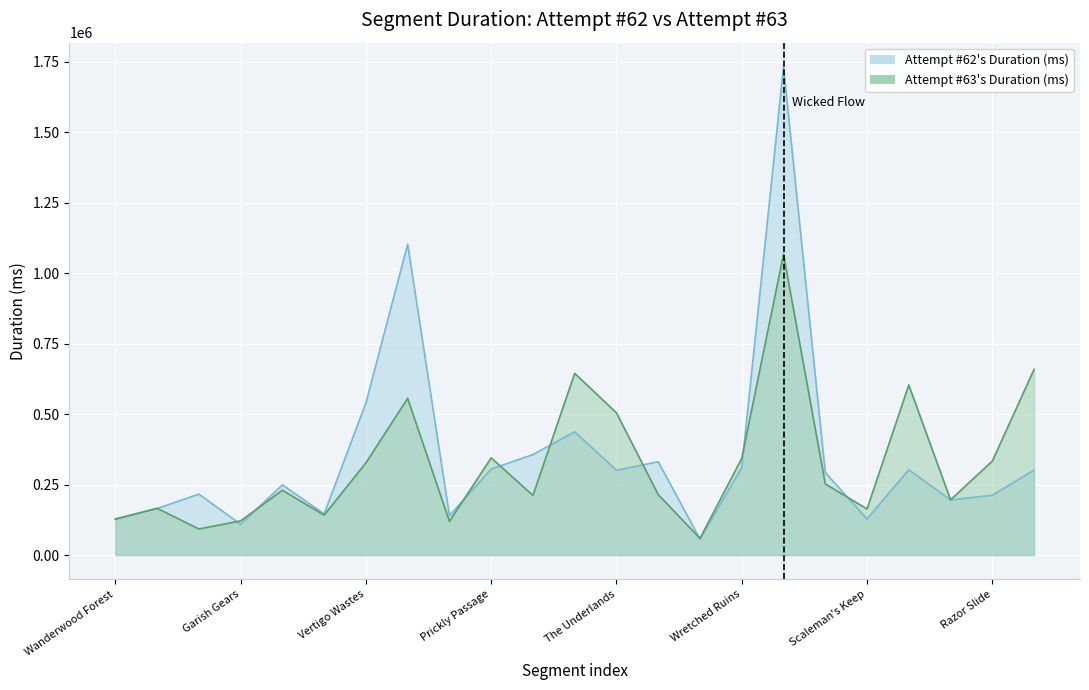

Which series has the largest total across all categories?

Attempt #62's Duration (ms)